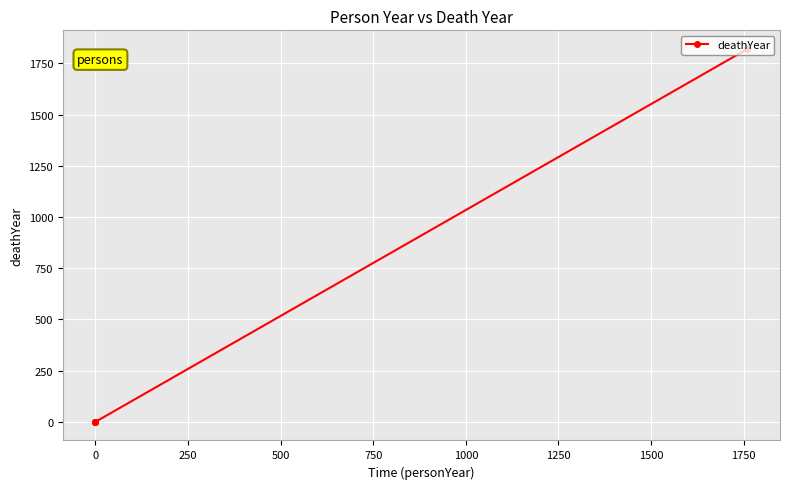

Which has a higher value, 250 or 0?

250